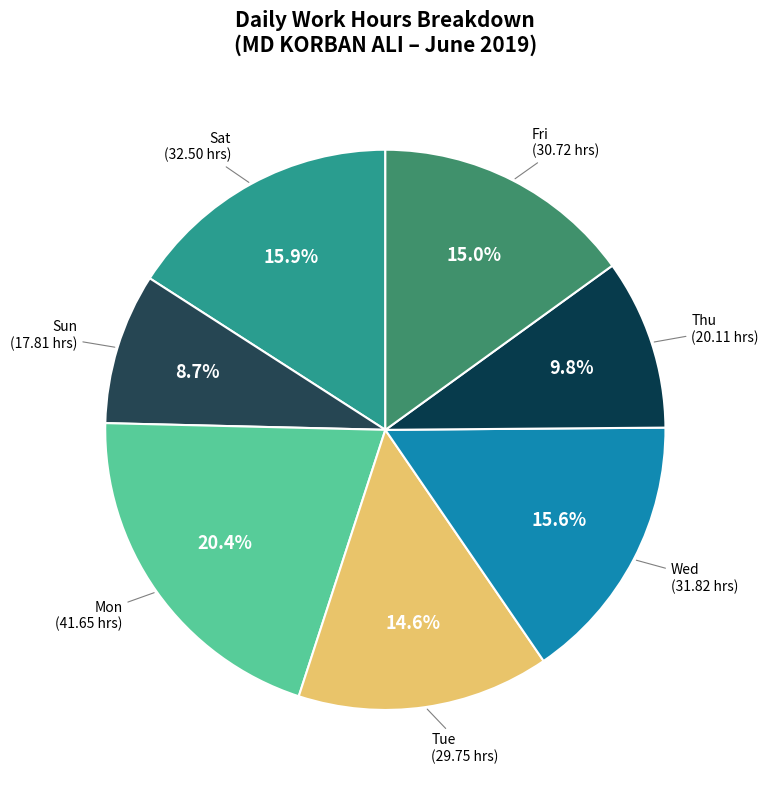

How many slices are in this pie chart?

7